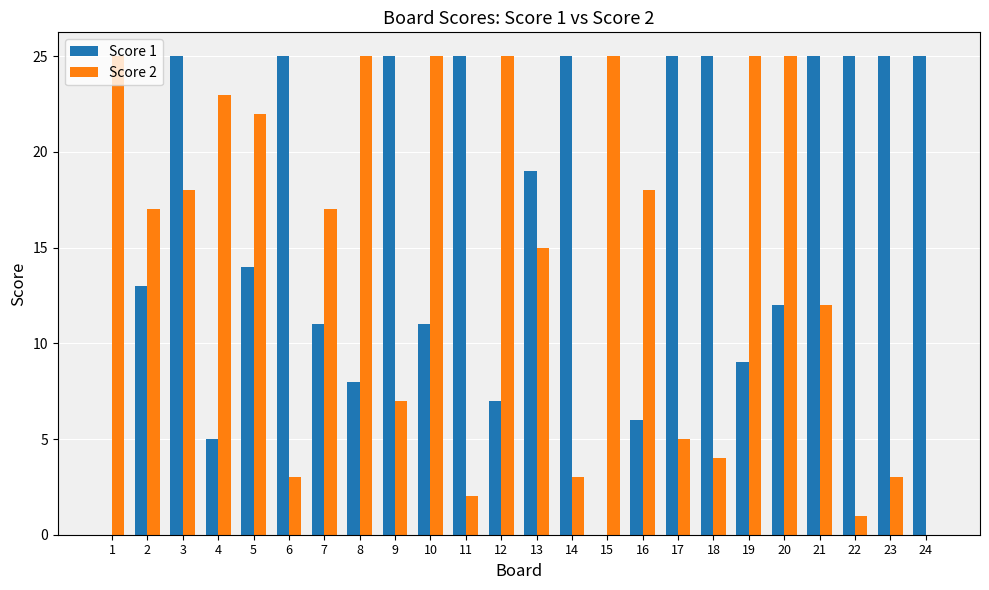

The Score 1 series shows 26 at 13. True or false?

False